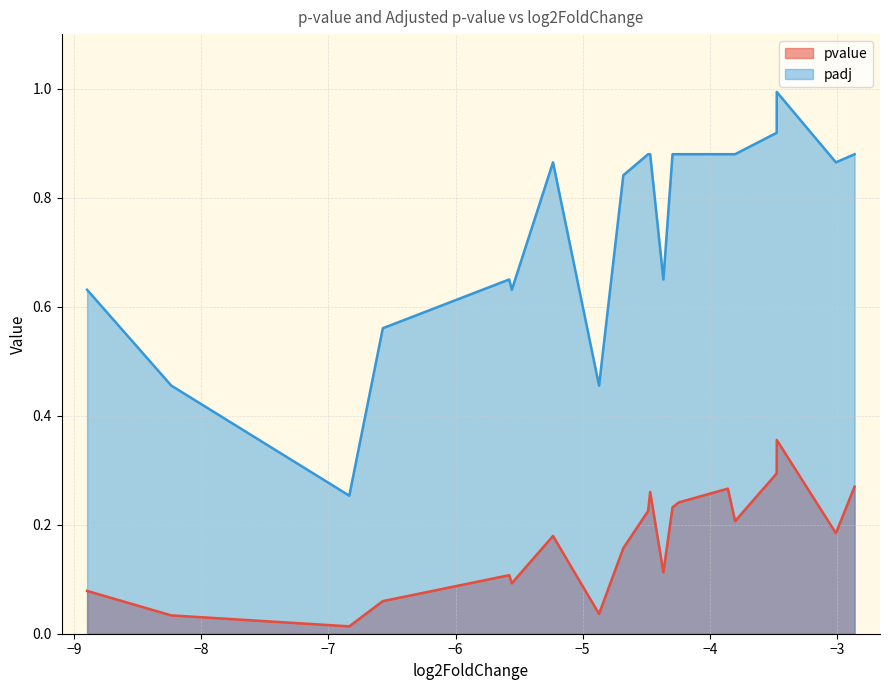

Reading left to right, extract all data points from this chart.

pvalue: 0.1	0.0	0.0	0.1	0.1	0.1	0.2	0.0	0.2	0.2	0.3	0.1	0.2	0.2	0.3	0.2	0.3	0.4	0.2	0.3
padj: 0.6	0.5	0.3	0.6	0.6	0.6	0.9	0.5	0.8	0.9	0.9	0.6	0.9	0.9	0.9	0.9	0.9	1.0	0.9	0.9